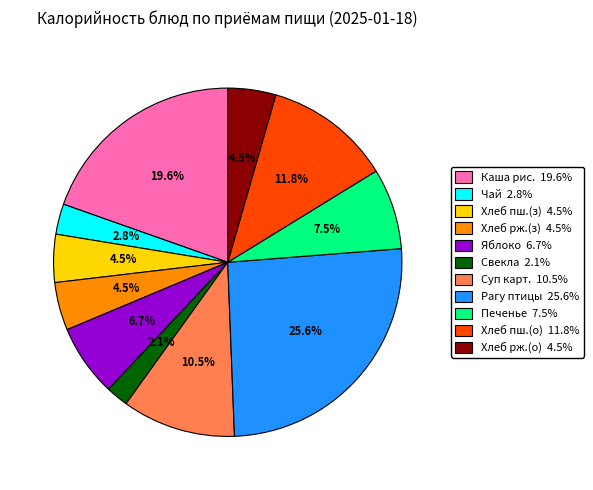

Does any single category account for the majority?

No